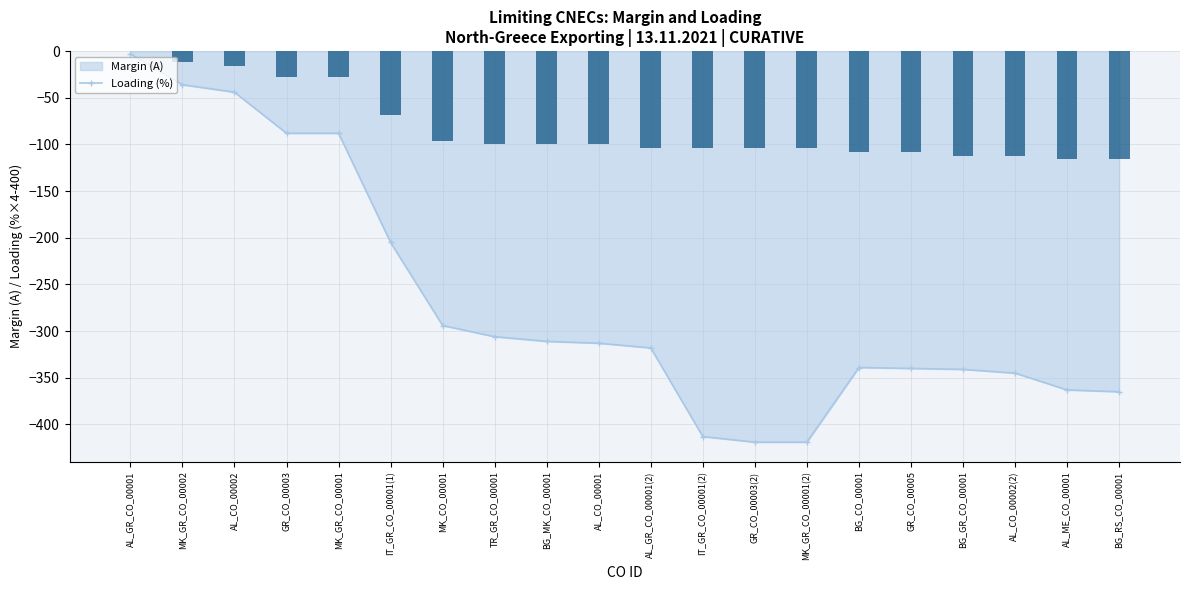

List the labels in order of value, smallest first.

AL_ME_CO_00001, BG_RS_CO_00001, BG_GR_CO_00001, AL_CO_00002(2), BG_CO_00001, GR_CO_00005, AL_GR_CO_00001(2), IT_GR_CO_00001(2), GR_CO_00003(2), MK_GR_CO_00001(2), TR_GR_CO_00001, BG_MK_CO_00001, AL_CO_00001, MK_CO_00001, IT_GR_CO_00001(1), GR_CO_00003, MK_GR_CO_00001, AL_CO_00002, MK_GR_CO_00002, AL_GR_CO_00001